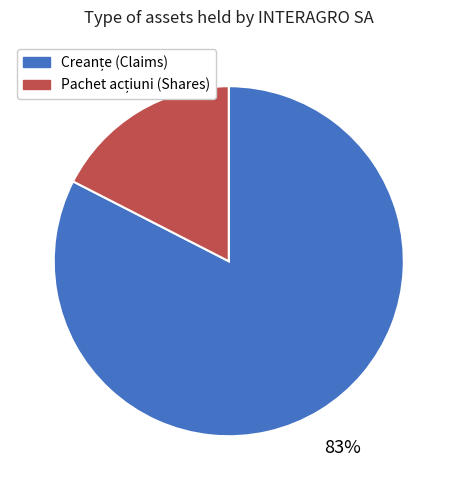

Is there a majority slice in this chart?

Yes